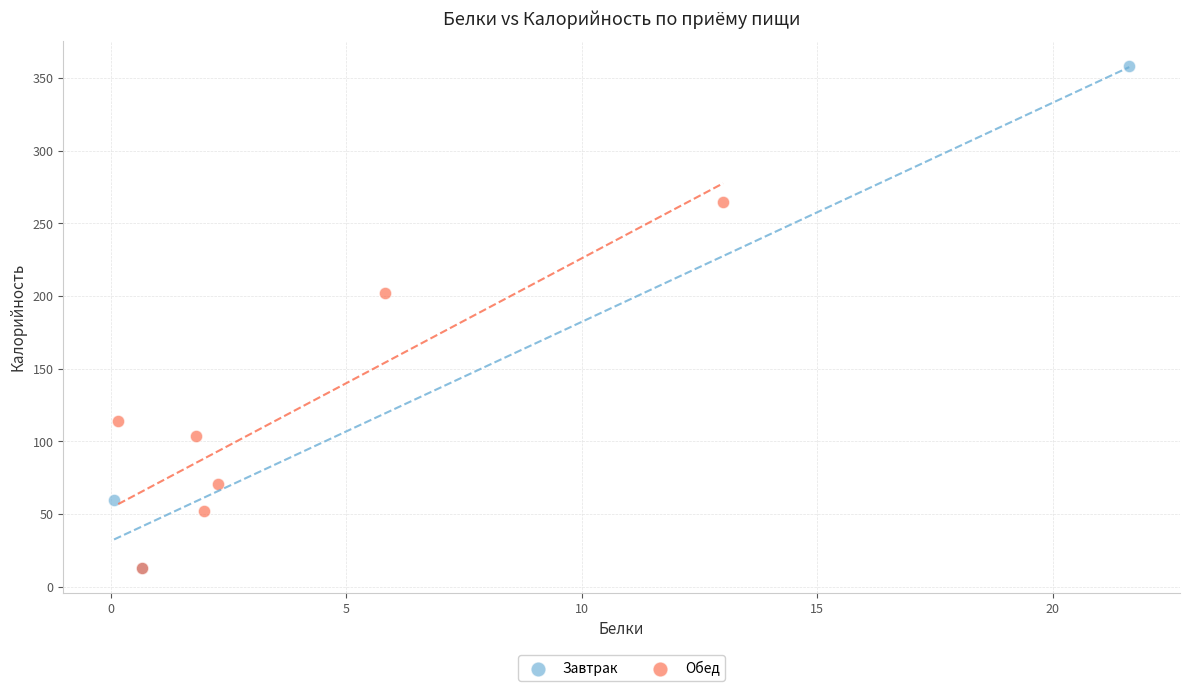

Which series has the widest spread of Y values?

Завтрак